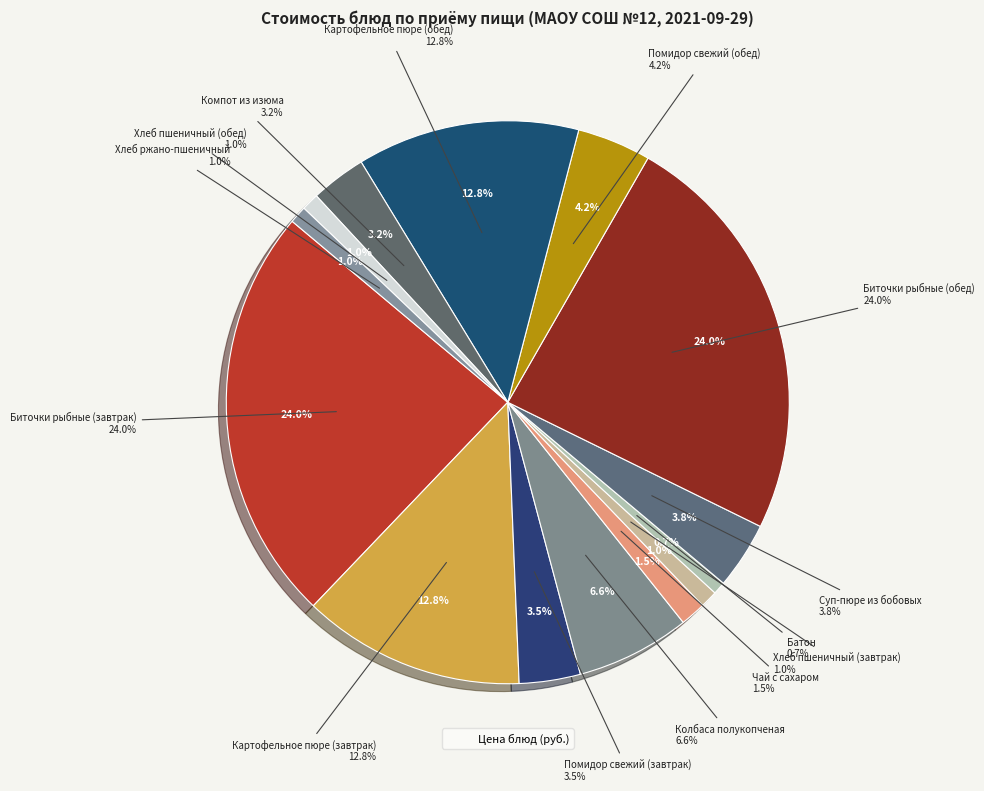

To the nearest percent, what portion does Картофельное пюре (завтрак) represent?

13%